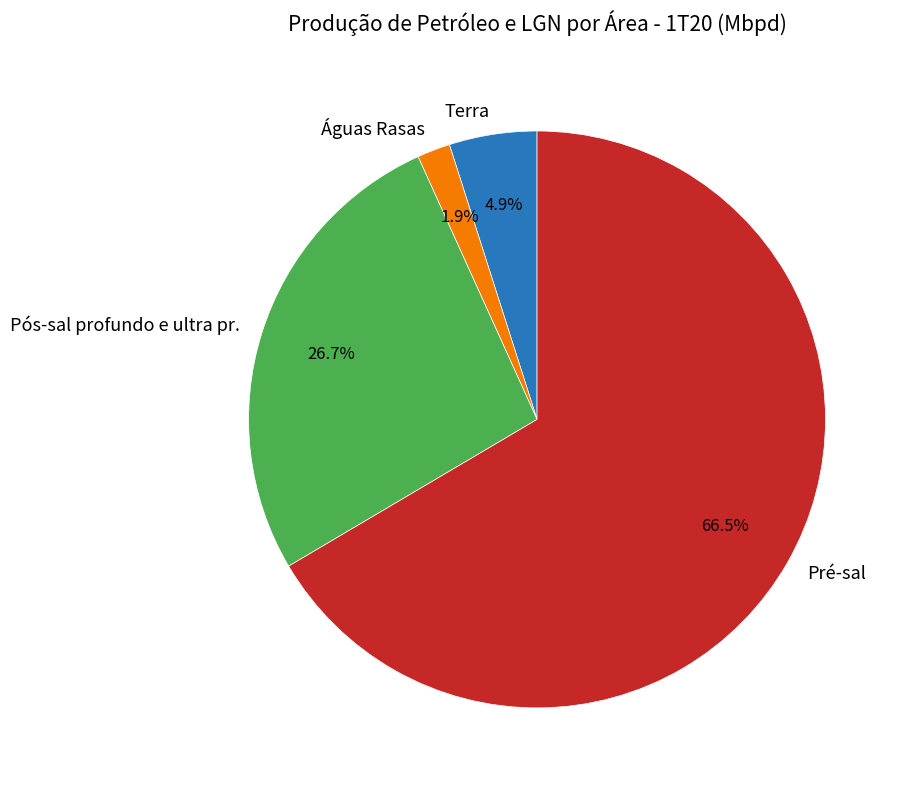

Is the sum of Pós-sal profundo e ultra pr. and Pré-sal greater than half?

Yes